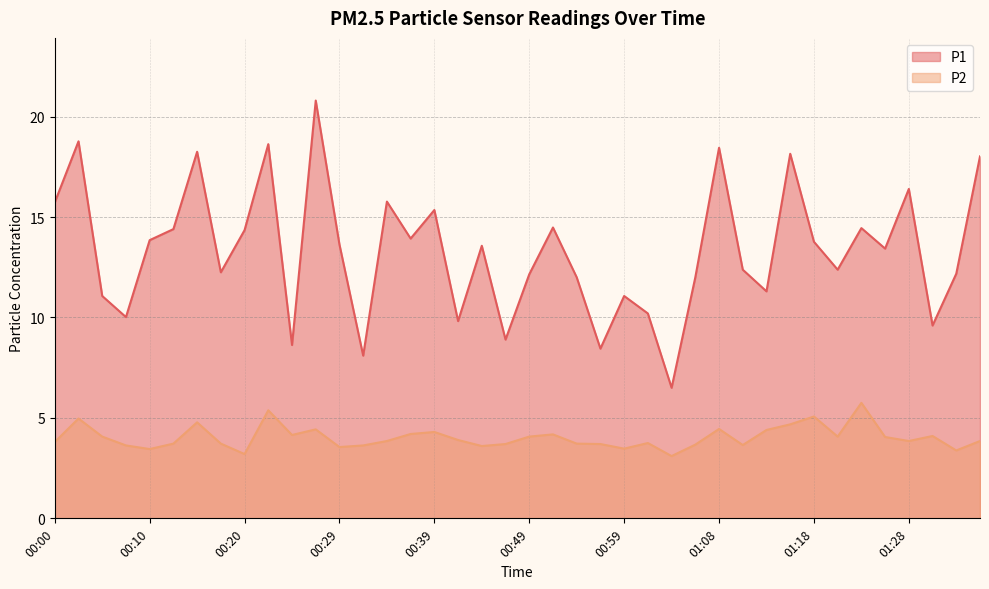

How many lines are shown in the chart?

2